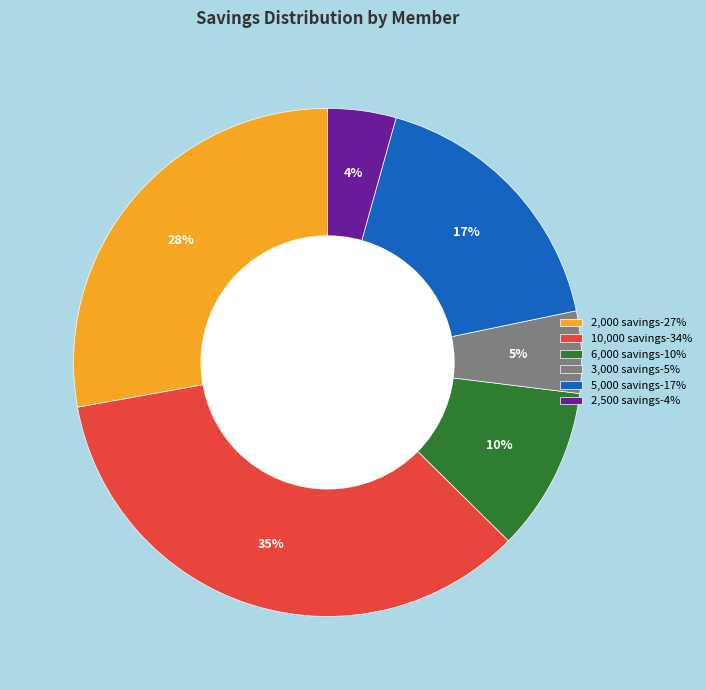

To the nearest percent, what is the average slice percentage?

17%